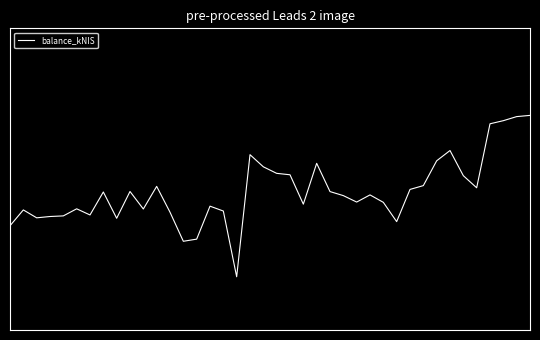

Does the chart display data point markers on the line(s)?

No